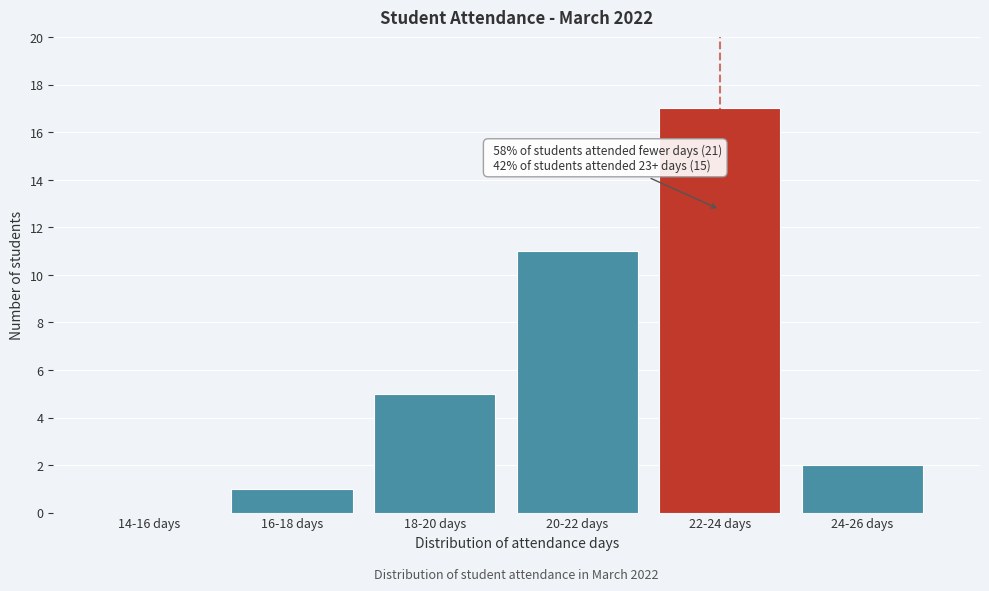

Reading left to right, list all the values displayed in this chart.

14-16 days=0	16-18 days=1	18-20 days=5	20-22 days=11	22-24 days=17	24-26 days=2